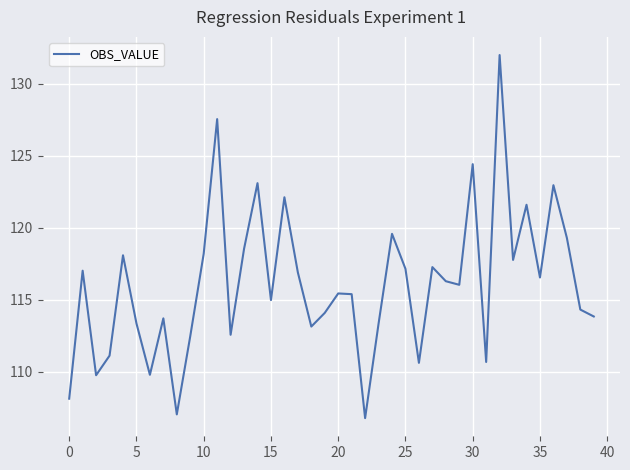

What is the greatest value displayed?

132.0